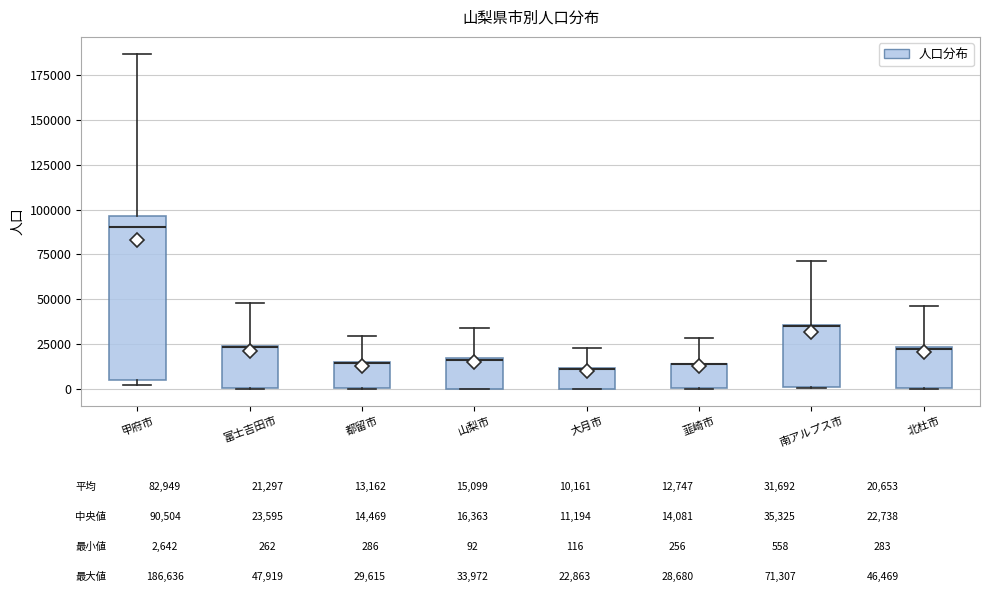

Which box is the tallest, from its lower edge to its upper edge?

甲府市